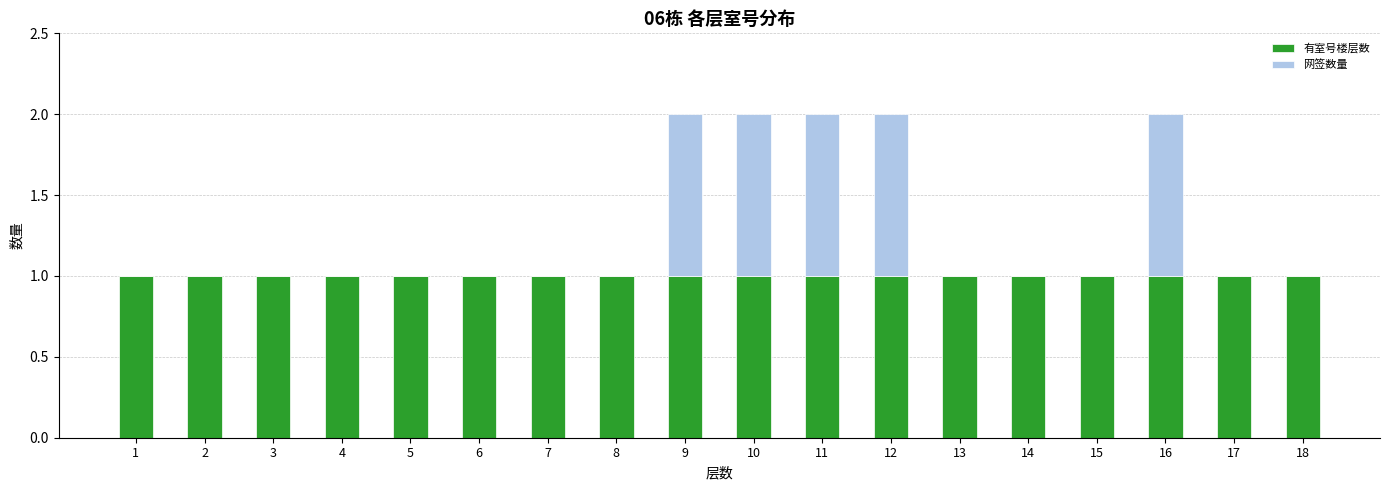

What is the sum of all 有室号楼层数 values?

18